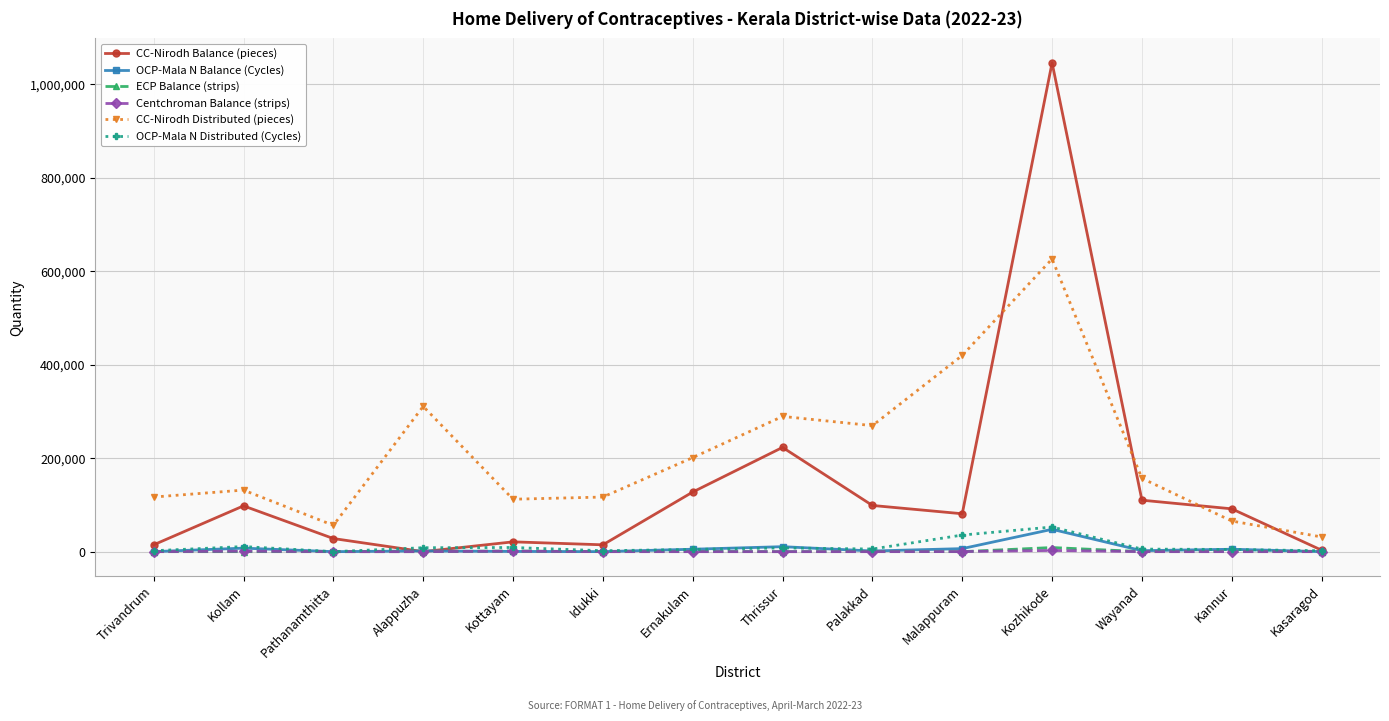

Which series has the largest total across all categories?

CC-Nirodh Distributed (pieces)